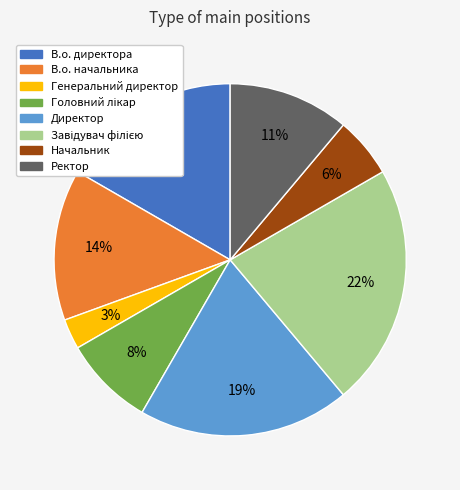

What percentage is the В.о. директора slice, to the nearest percent?

17%